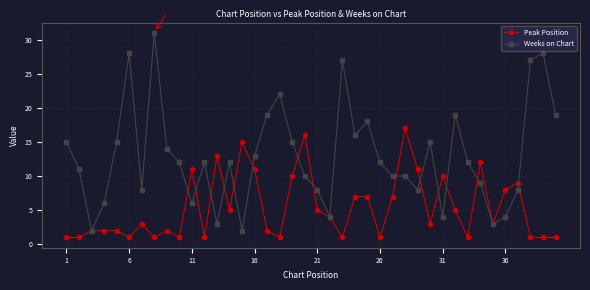

Rank the series by their average value, from highest to lowest.

Weeks on Chart, Peak Position